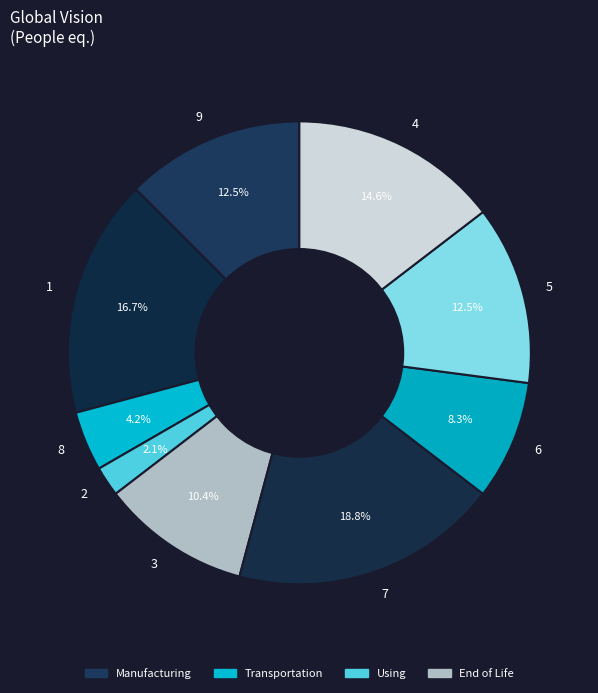

Is 9 the majority of the pie?

No